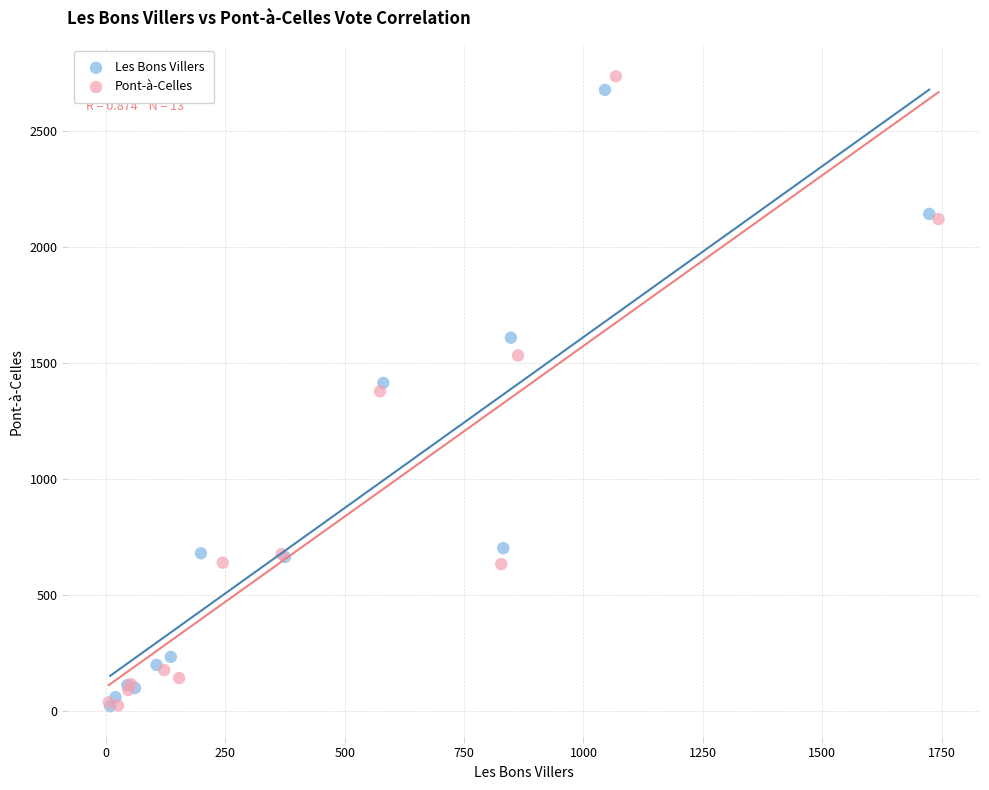

Which series has the widest spread of Y values?

Pont-à-Celles